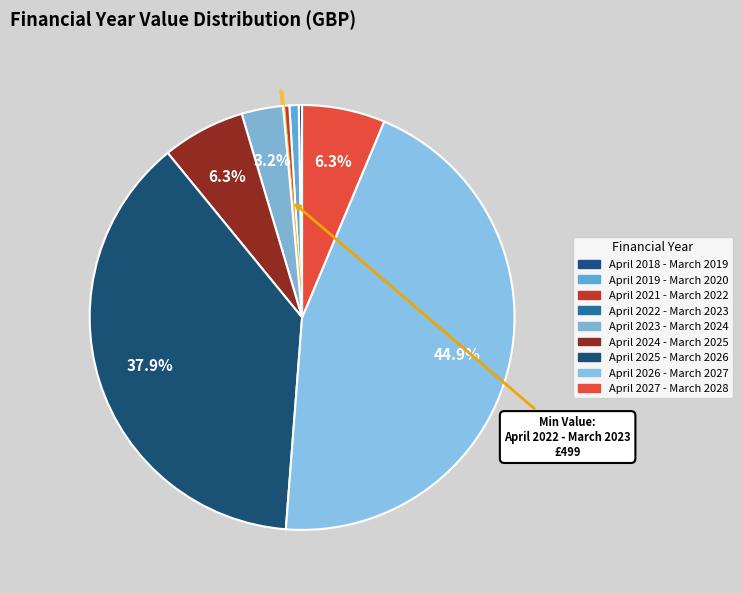

Do April 2026 - March 2027 and April 2024 - March 2025 together represent more than half of the pie?

Yes